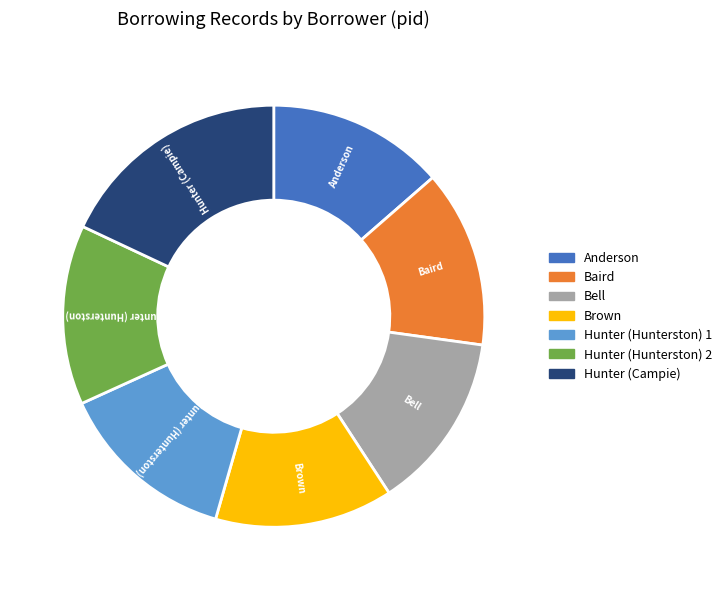

How many segments does this pie chart have?

7